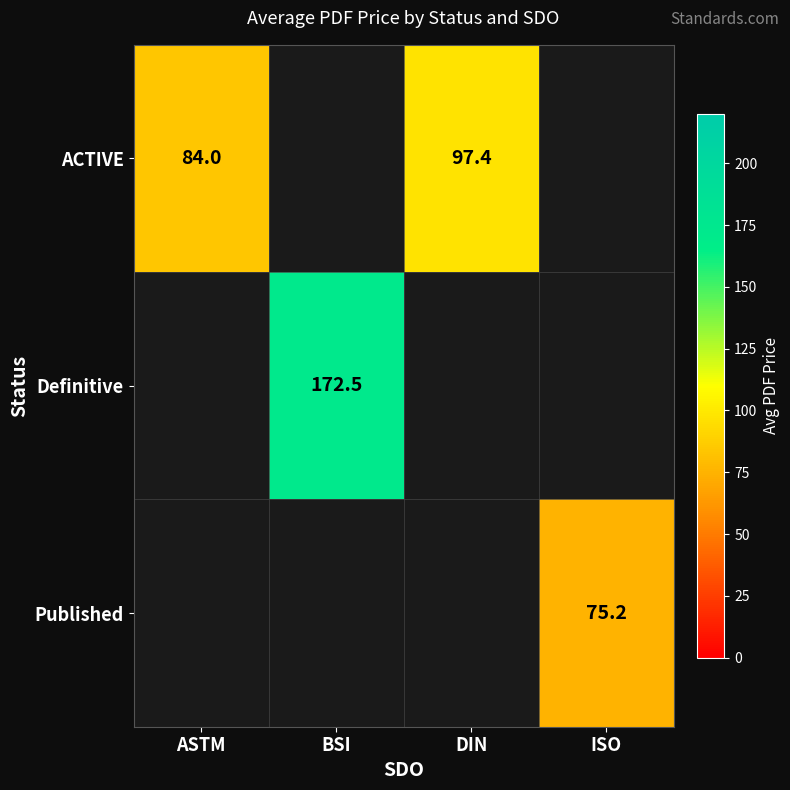

The value of ACTIVE at DIN is 159.0. True or false?

False